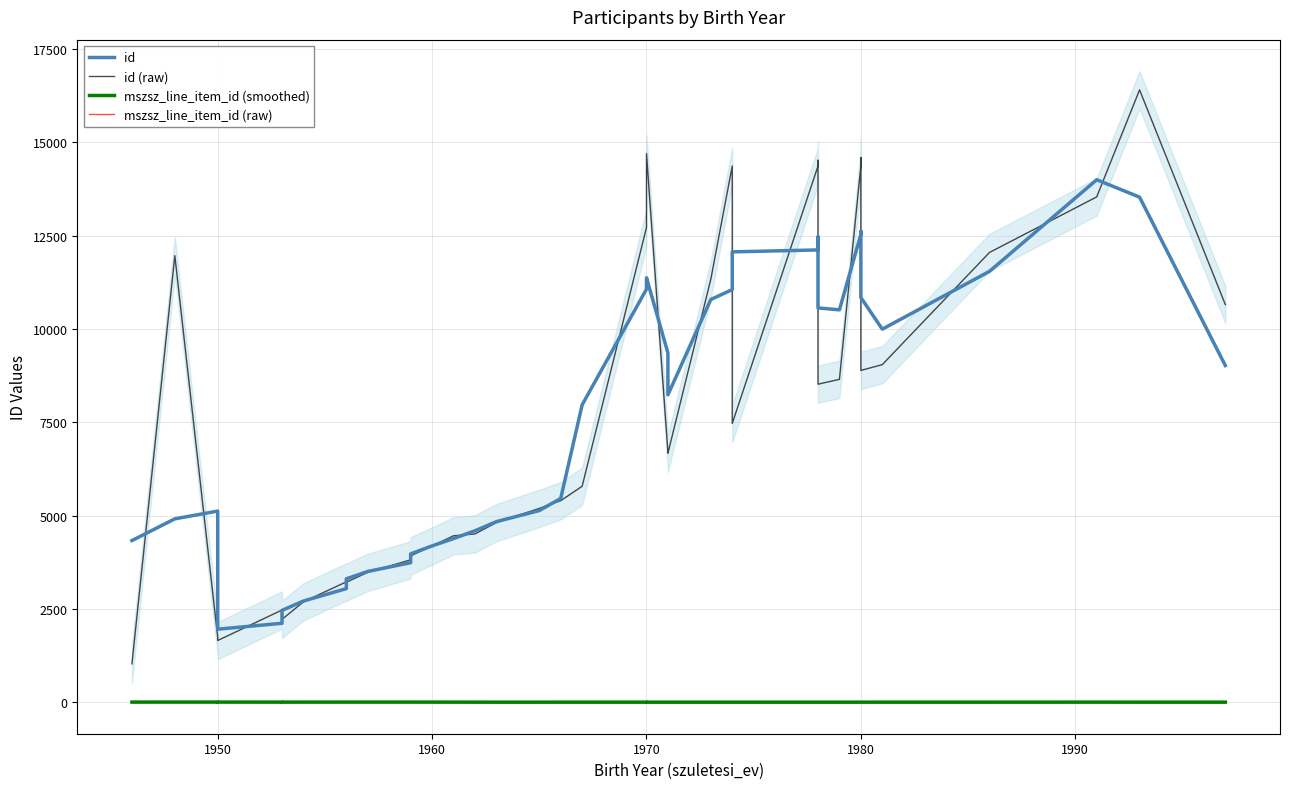

Rank the series by their maximum value, from lowest to highest.

mszsz_line_item_id (smoothed), mszsz_line_item_id (raw), id, id (raw)